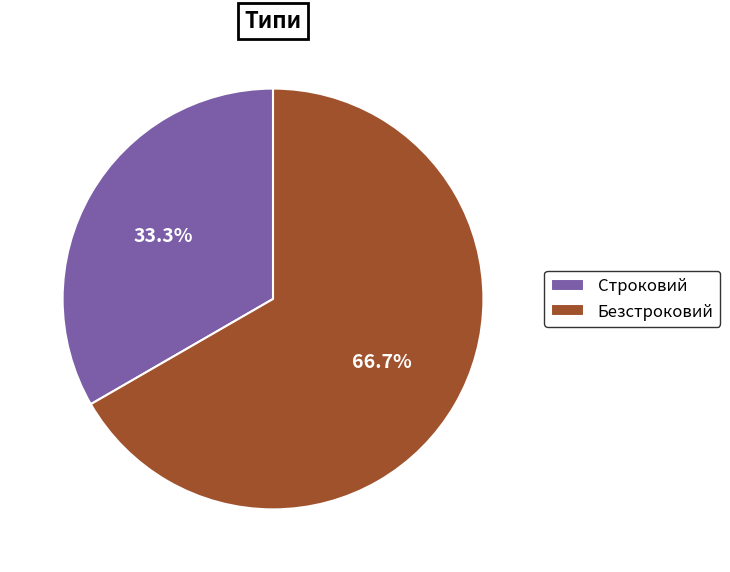

To the nearest percent, what is the combined percentage of Безстроковий and Строковий?

100%